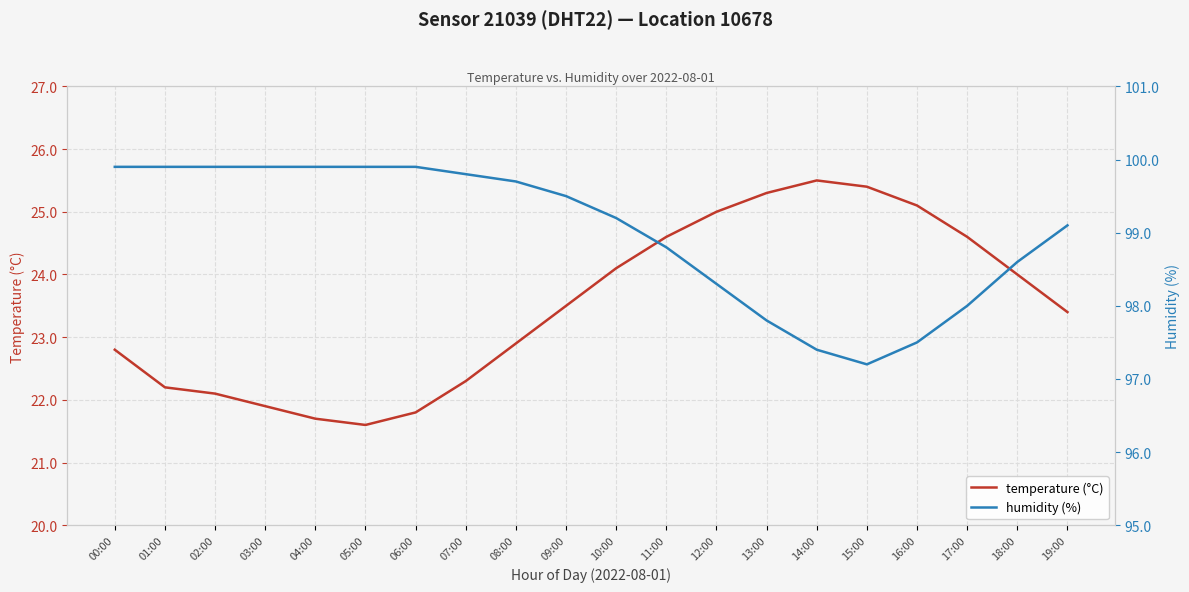

Is this an area chart (filled region under the line)?

No